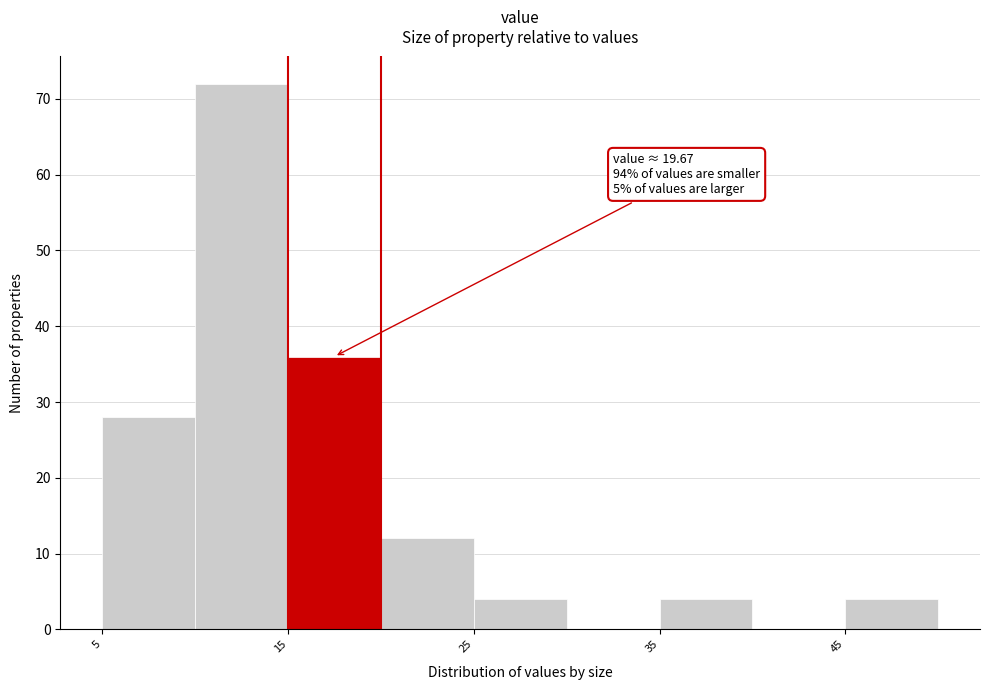

Over which range of the x-axis is the bar tallest?

10 to 15